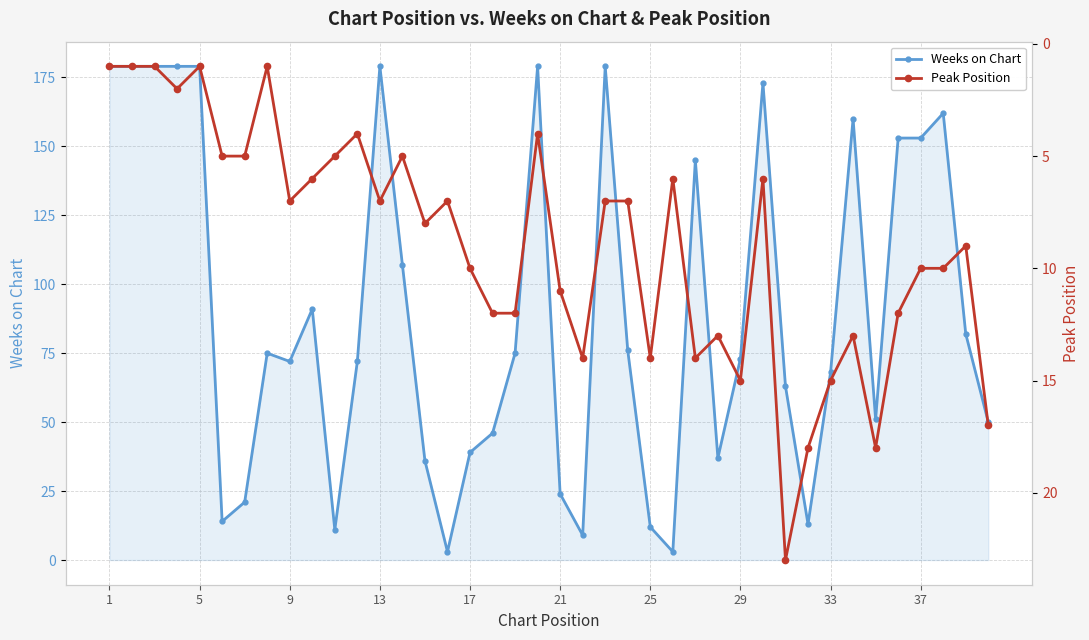

What is the difference between the maximum and minimum values in the Peak Position series?

22